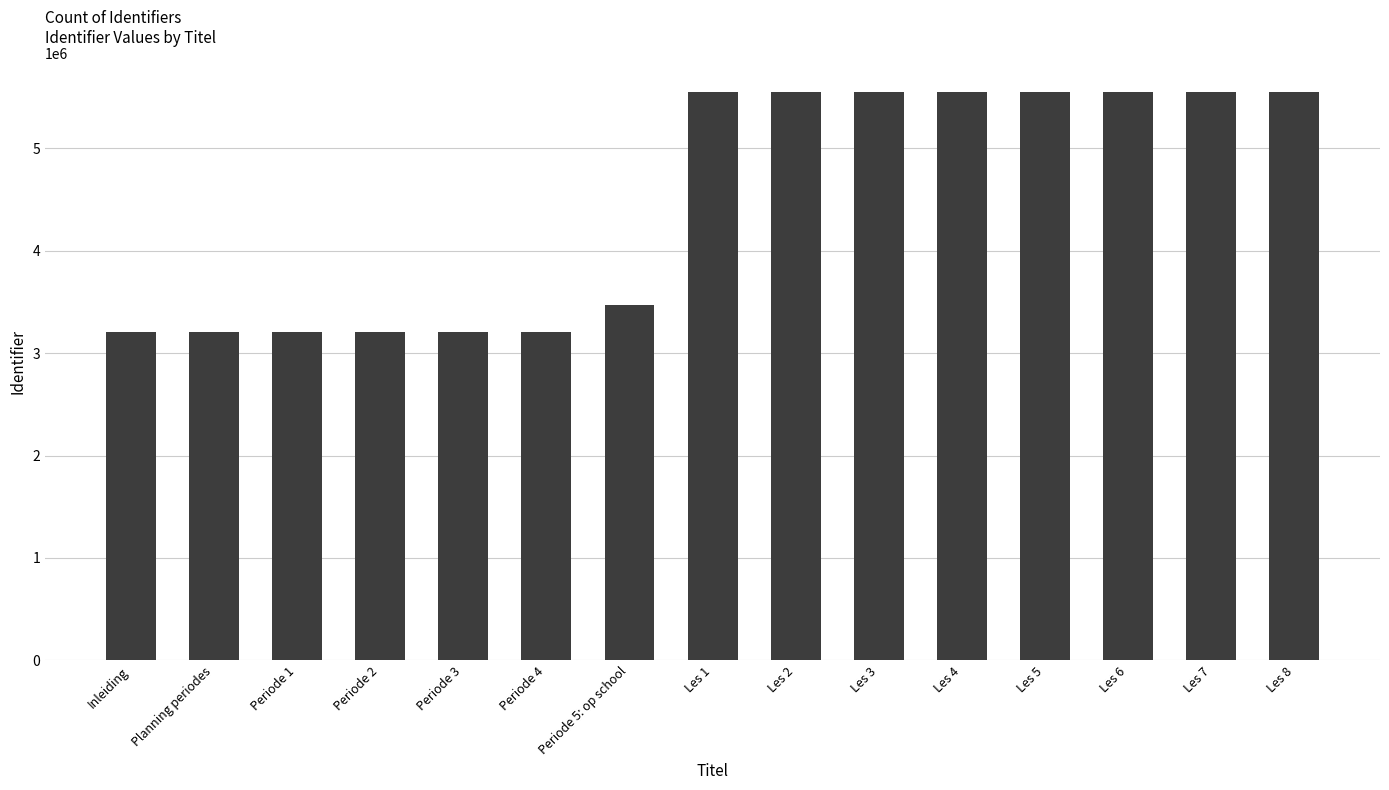

What is the label of the 14th bar from the left?

Les 7